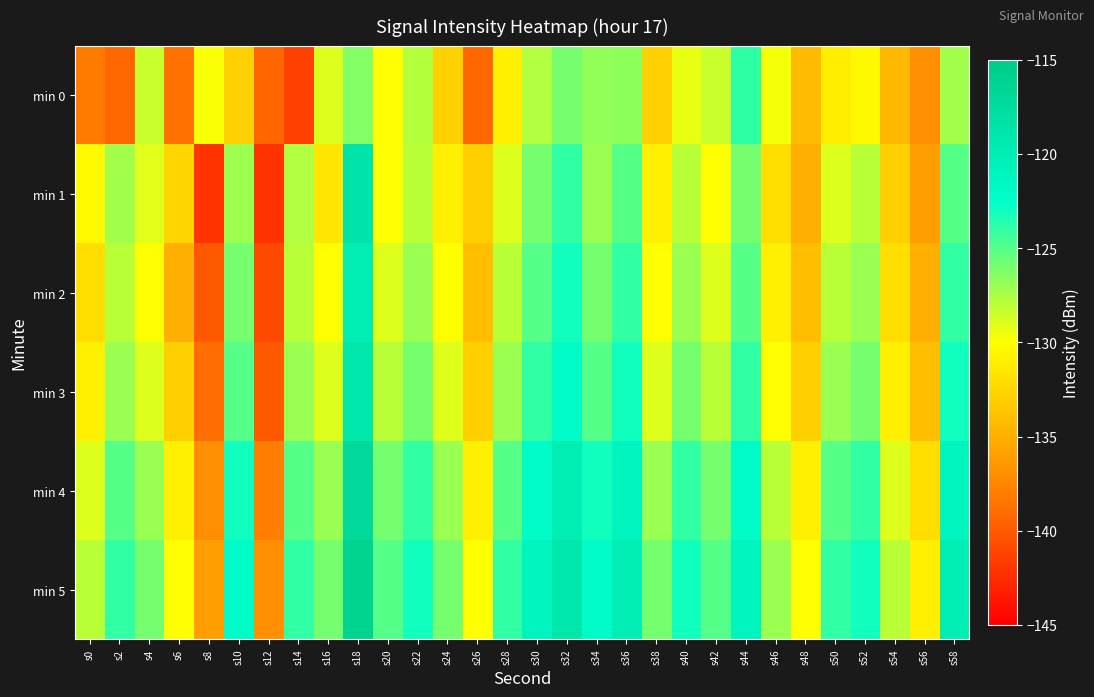

List the series in order of their peak value, lowest first.

min 0, min 2, min 3, min 1, min 4, min 5